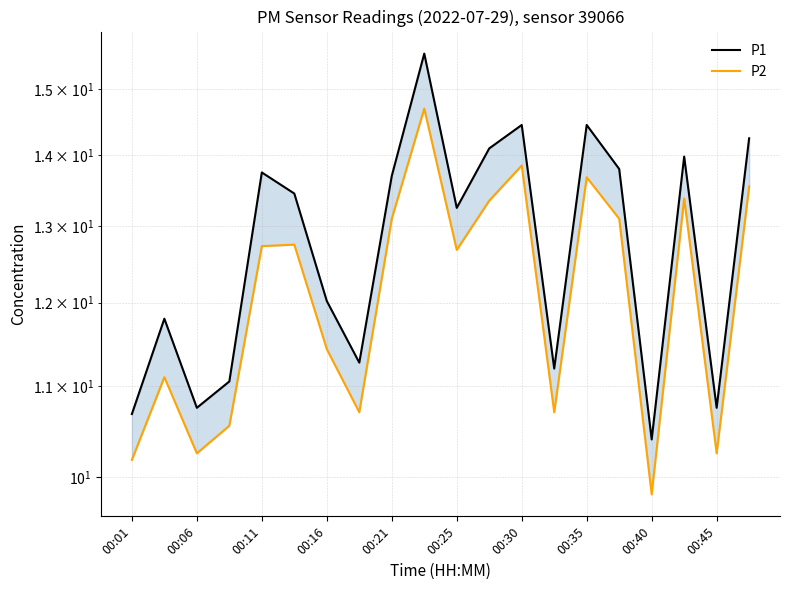

Reading left to right, what are all the values shown in this chart?

P1: 10.7	11.8	10.8	11.1	13.8	13.4	12.0	11.3	13.7	15.6	13.2	14.1	14.4	11.2	14.4	13.8	10.4	14.0	10.8	14.2
P2: 10.2	11.1	10.2	10.6	12.7	12.8	11.4	10.7	13.1	14.7	12.7	13.3	13.8	10.7	13.7	13.1	9.8	13.4	10.2	13.6